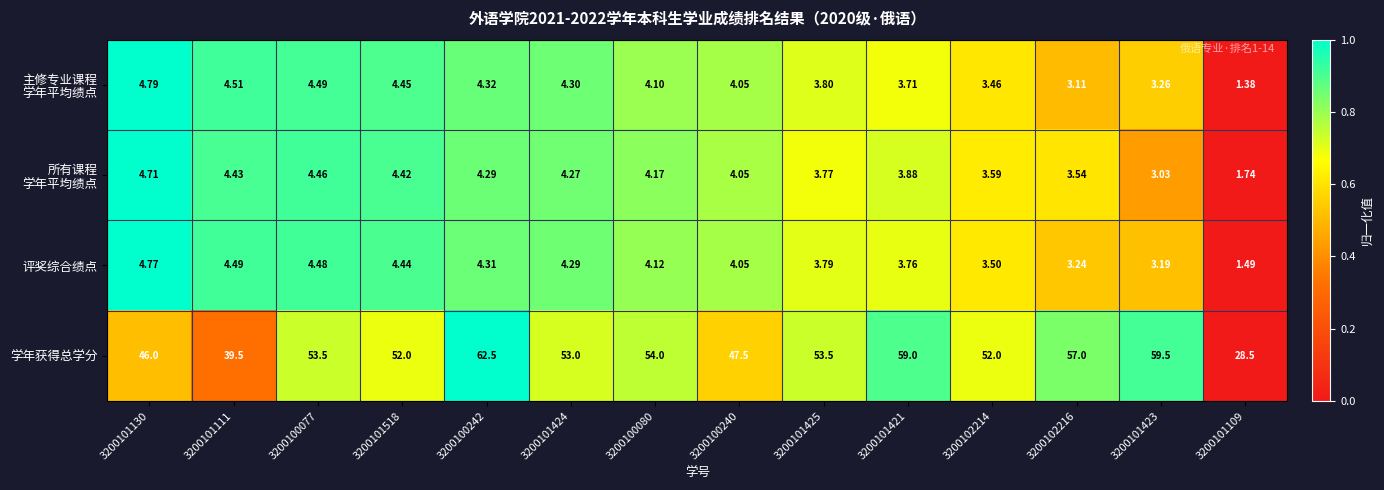

Which series changed the most between 3200101130 and 3200101424?

学年获得总学分